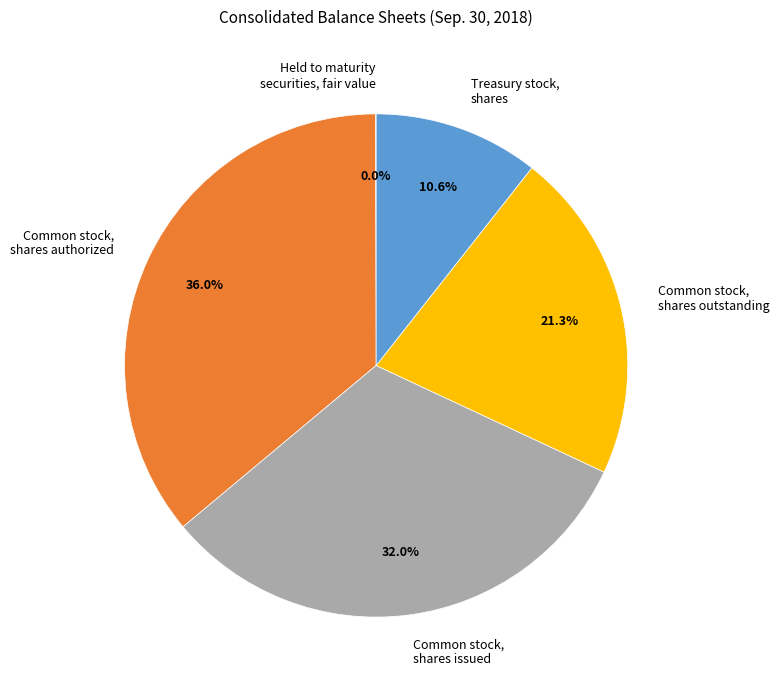

Is Treasury stock, shares the majority of the pie?

No